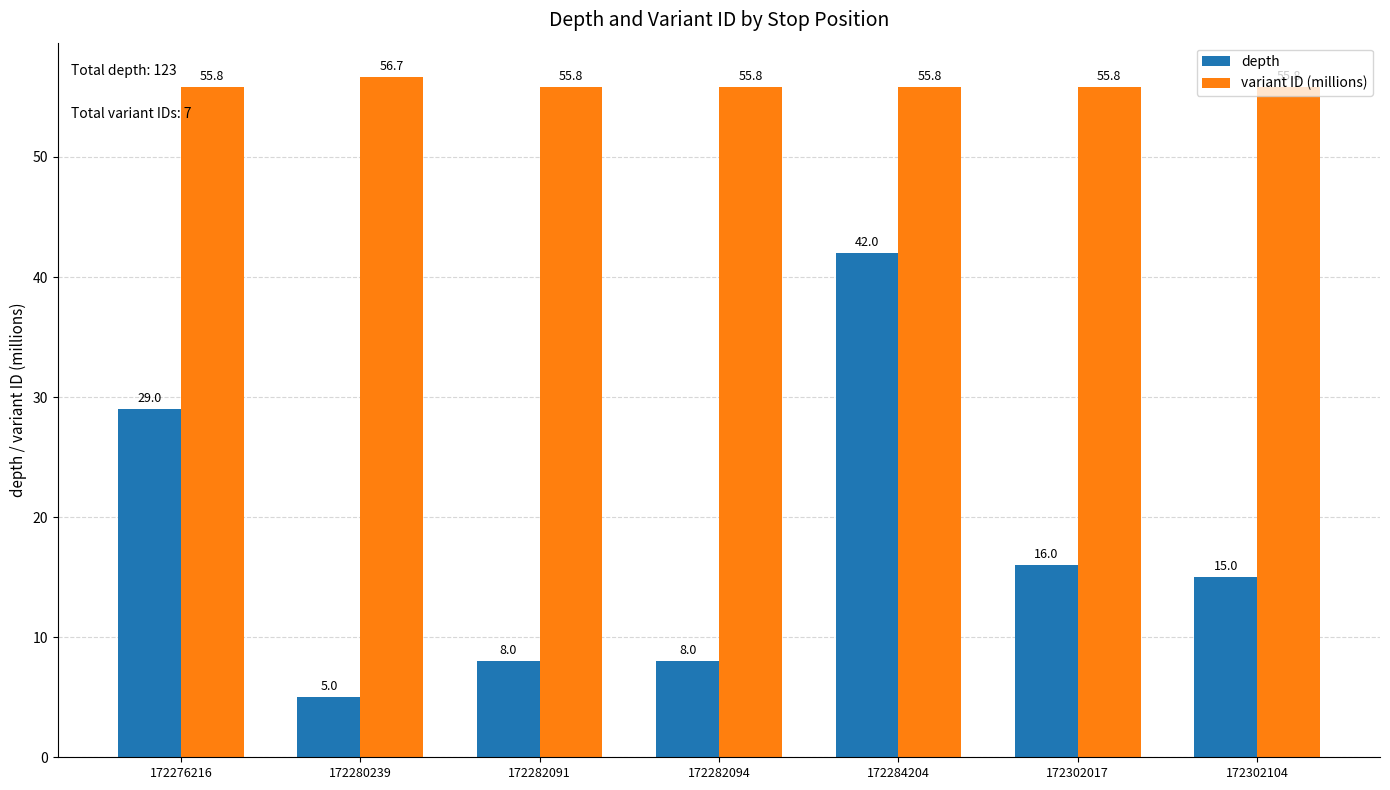

What is the difference between the second highest and second lowest values in the depth series?

21.0